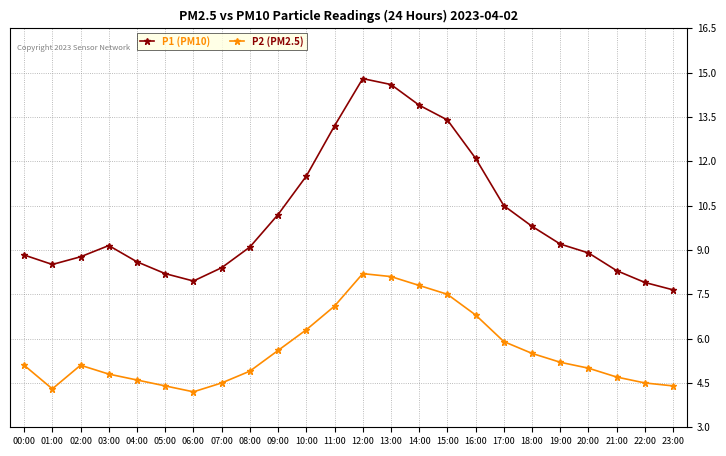

At which category is the sum across all series the highest?

12:00